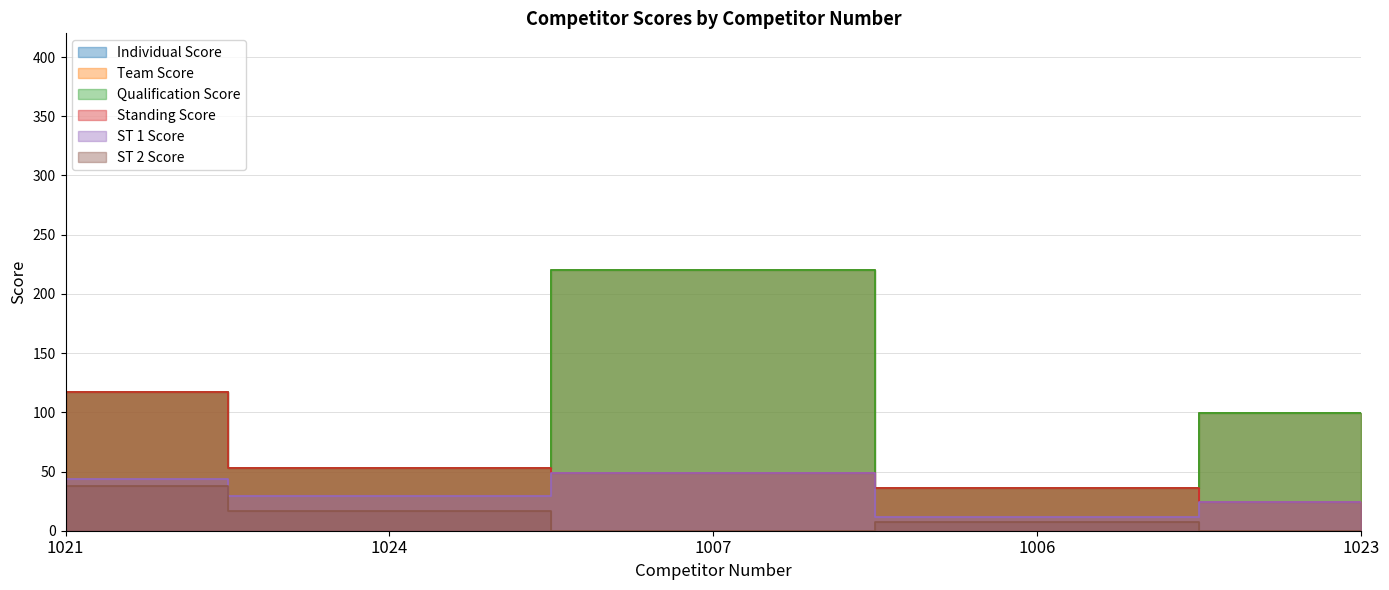

What is the approximate value of Individual Score at 1024, to the nearest 50?

50